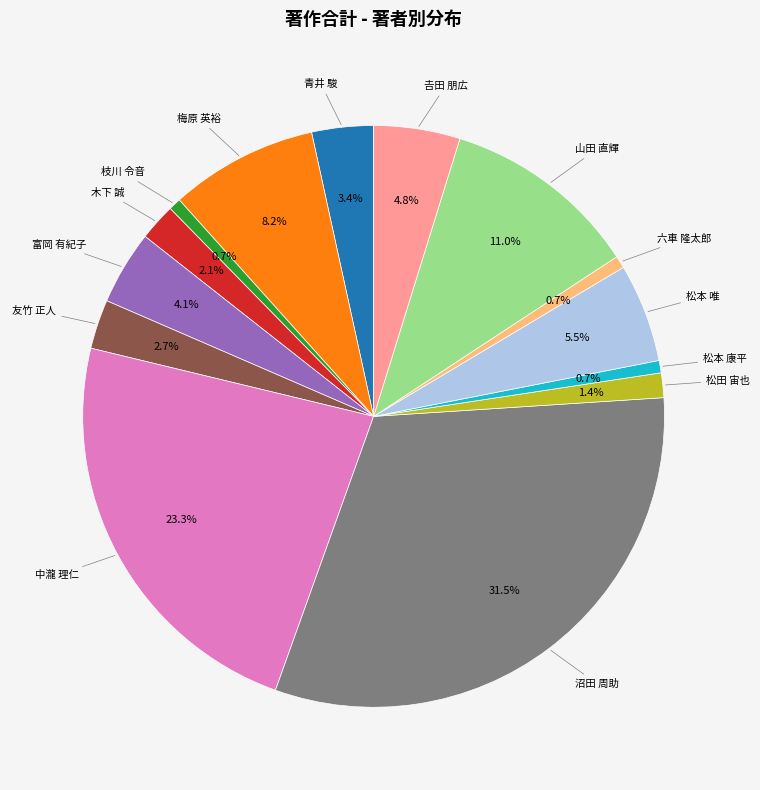

Is there a majority slice in this chart?

No